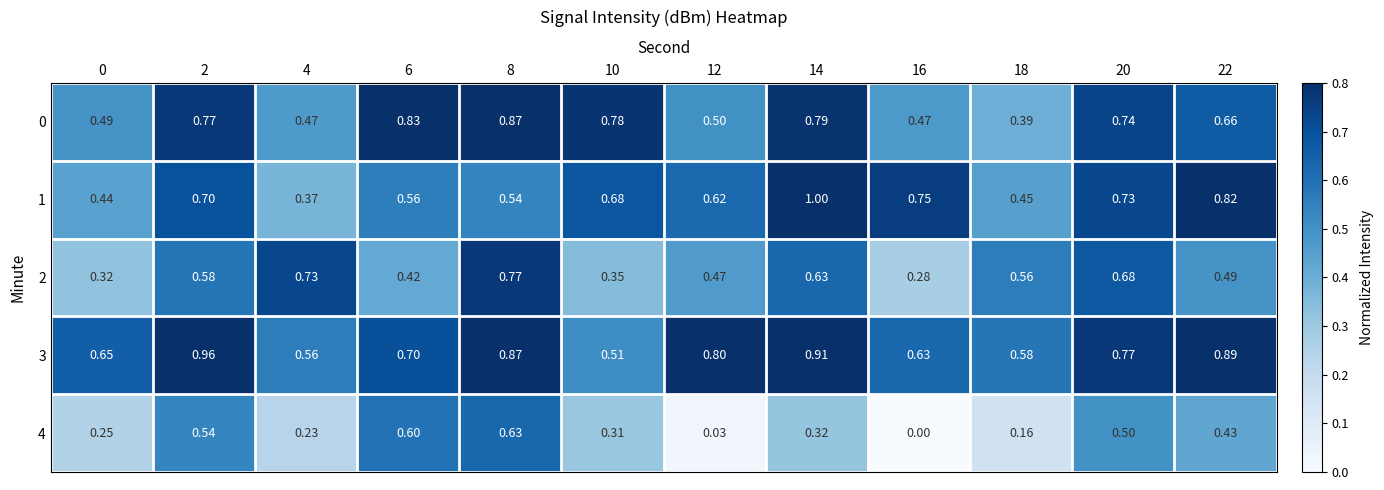

Is the value of 1 at 20 greater than the value of 4 at 20?

Yes